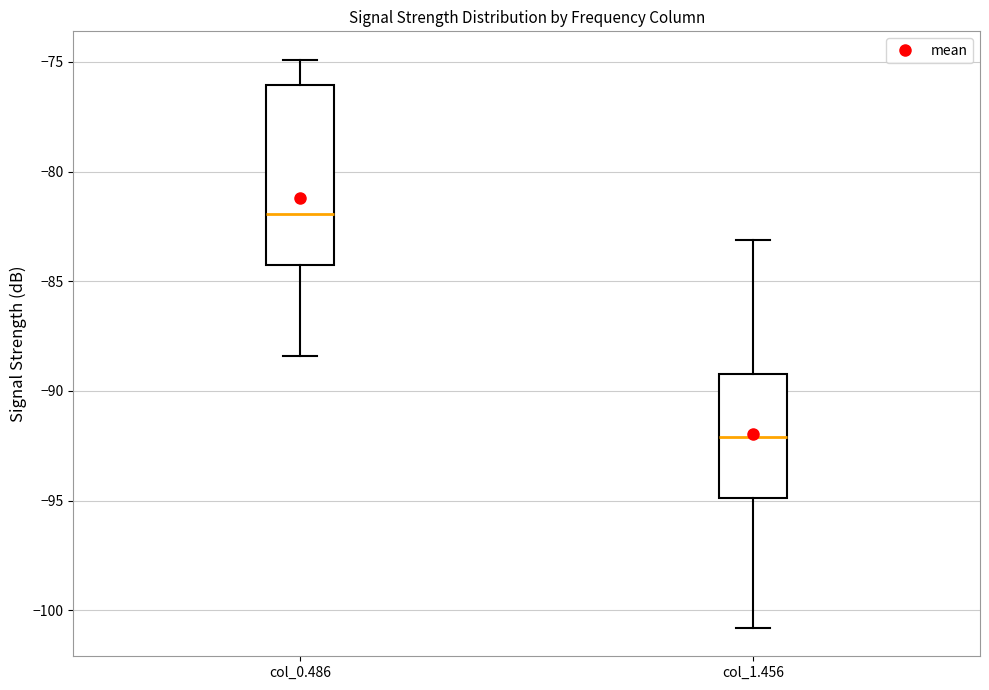

Which box's median line is the highest?

col_0.486